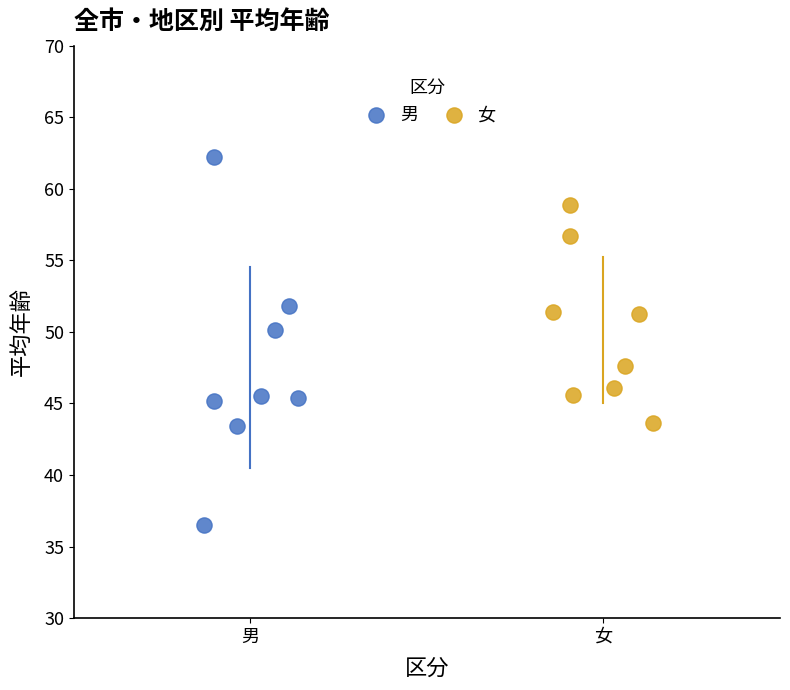

Which series contains the lowest Y value?

男